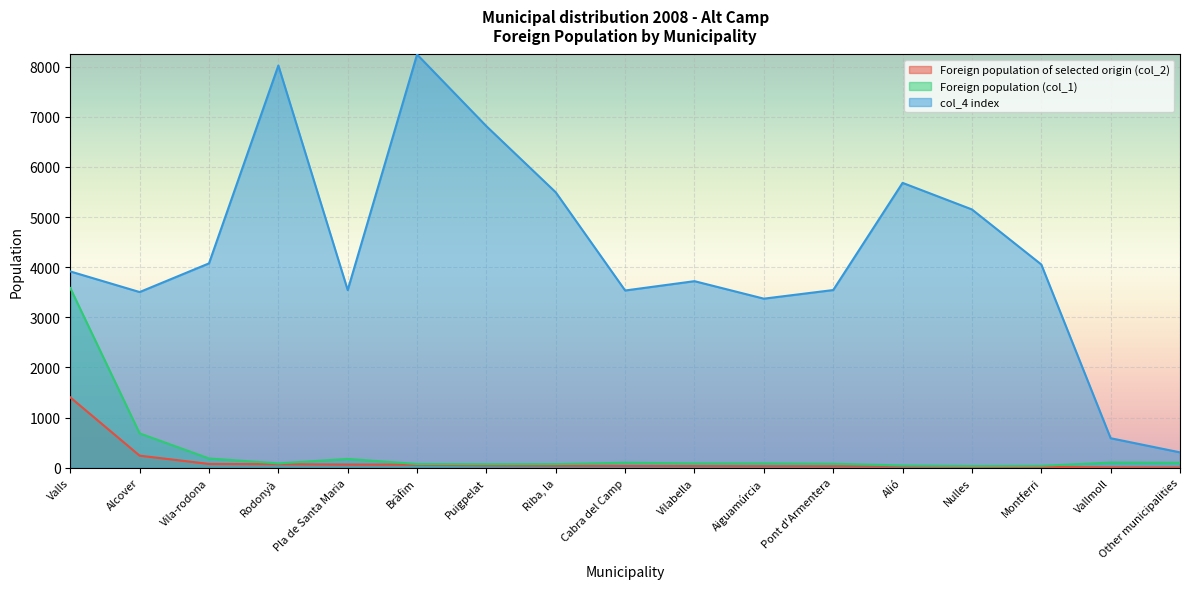

How many data points in Foreign population of selected origin (col_2) are above 35?

8